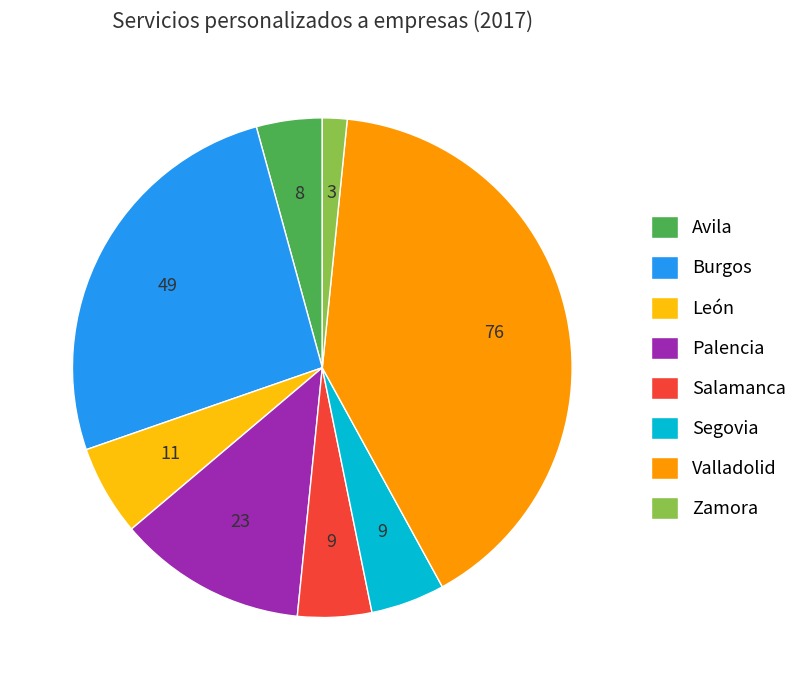

What is the ratio of the value at Avila to the value at León?

0.7